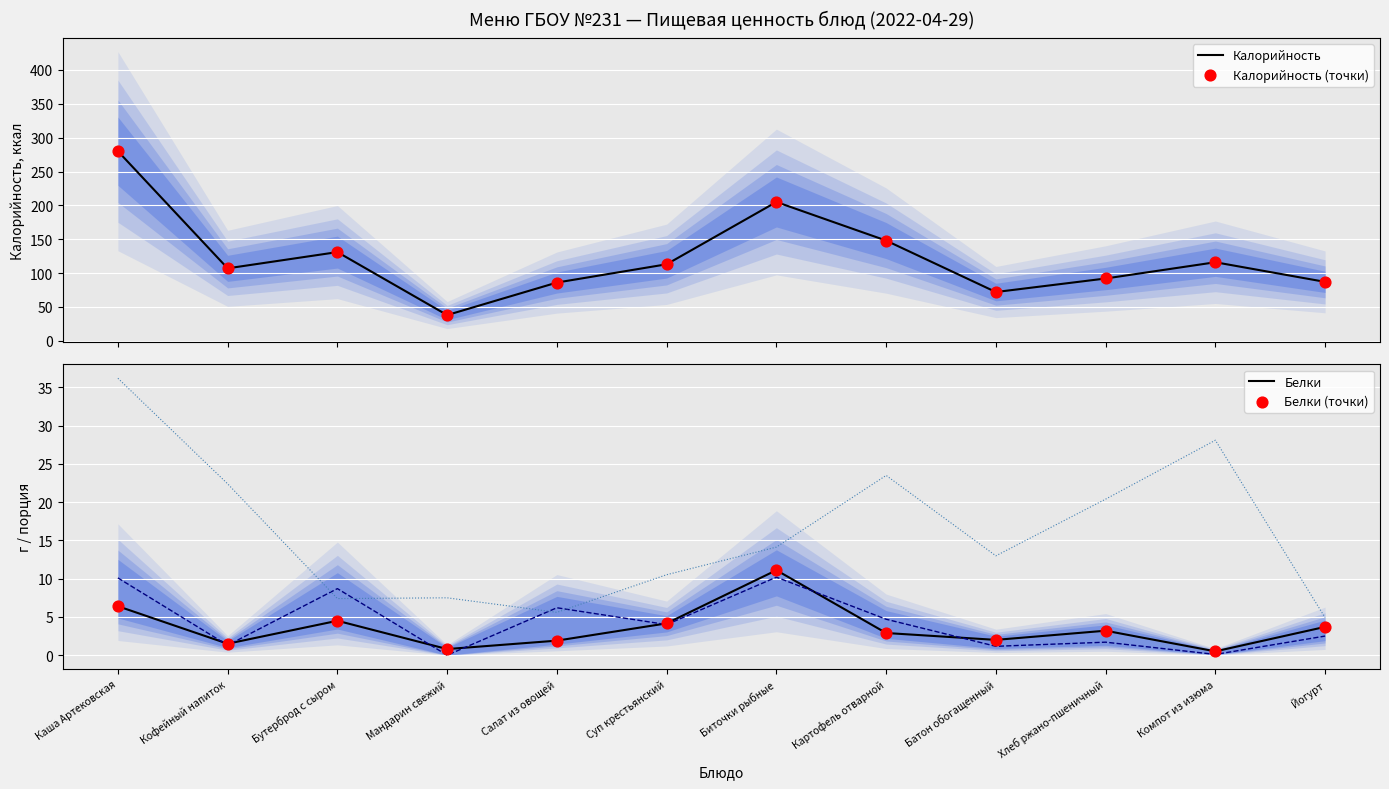

At which category is the sum across all series the highest?

Каша Артековская